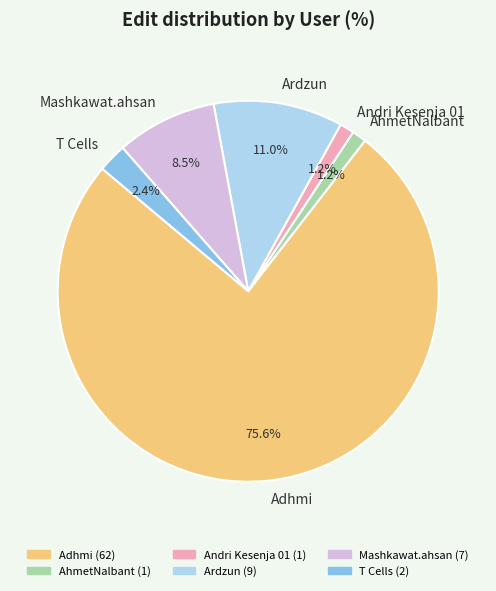

Which slice represents more than half of the pie?

Adhmi